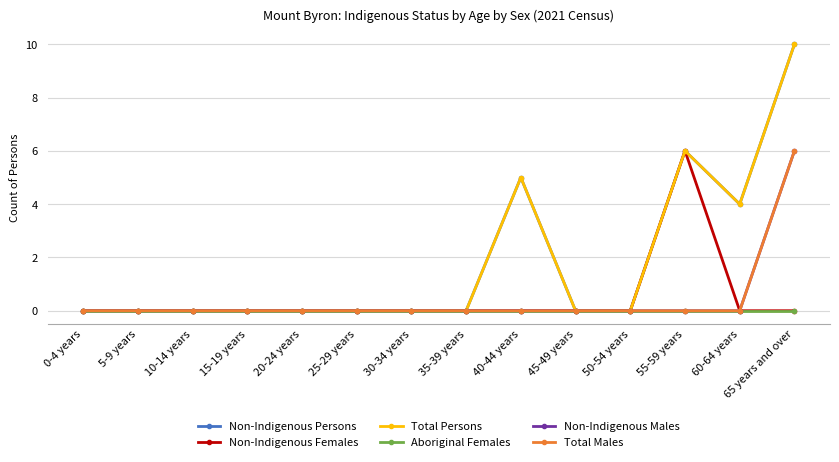

Reading right to left, list all the values displayed in this chart.

Non-Indigenous Persons: 65 years and over=10	60-64 years=4	55-59 years=6	50-54 years=0	45-49 years=0	40-44 years=5	35-39 years=0	30-34 years=0	25-29 years=0	20-24 years=0	15-19 years=0	10-14 years=0	5-9 years=0	0-4 years=0
Non-Indigenous Females: 65 years and over=0	60-64 years=0	55-59 years=6	50-54 years=0	45-49 years=0	40-44 years=0	35-39 years=0	30-34 years=0	25-29 years=0	20-24 years=0	15-19 years=0	10-14 years=0	5-9 years=0	0-4 years=0
Total Persons: 65 years and over=10	60-64 years=4	55-59 years=6	50-54 years=0	45-49 years=0	40-44 years=5	35-39 years=0	30-34 years=0	25-29 years=0	20-24 years=0	15-19 years=0	10-14 years=0	5-9 years=0	0-4 years=0
Aboriginal Females: 65 years and over=0	60-64 years=0	55-59 years=0	50-54 years=0	45-49 years=0	40-44 years=0	35-39 years=0	30-34 years=0	25-29 years=0	20-24 years=0	15-19 years=0	10-14 years=0	5-9 years=0	0-4 years=0
Non-Indigenous Males: 65 years and over=6	60-64 years=0	55-59 years=0	50-54 years=0	45-49 years=0	40-44 years=0	35-39 years=0	30-34 years=0	25-29 years=0	20-24 years=0	15-19 years=0	10-14 years=0	5-9 years=0	0-4 years=0
Total Males: 65 years and over=6	60-64 years=0	55-59 years=0	50-54 years=0	45-49 years=0	40-44 years=0	35-39 years=0	30-34 years=0	25-29 years=0	20-24 years=0	15-19 years=0	10-14 years=0	5-9 years=0	0-4 years=0